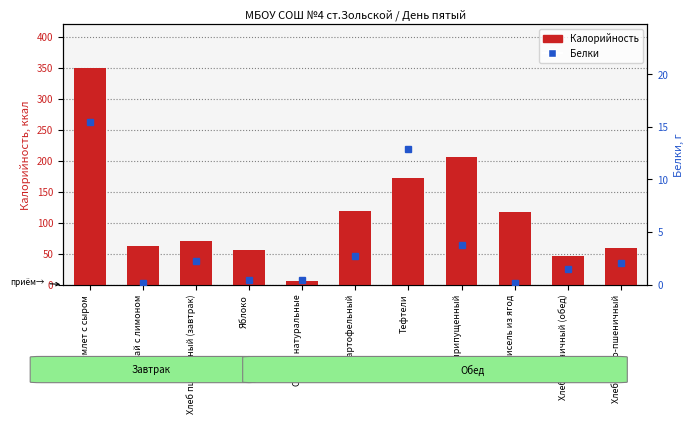

What is the smallest value displayed?

0.1